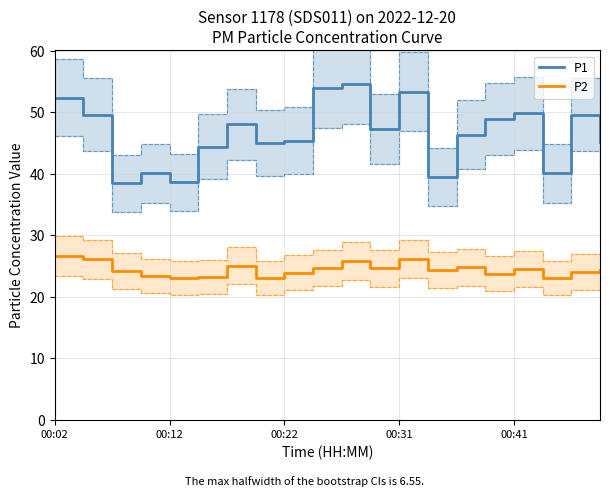

Which series has the largest total across all categories?

P1